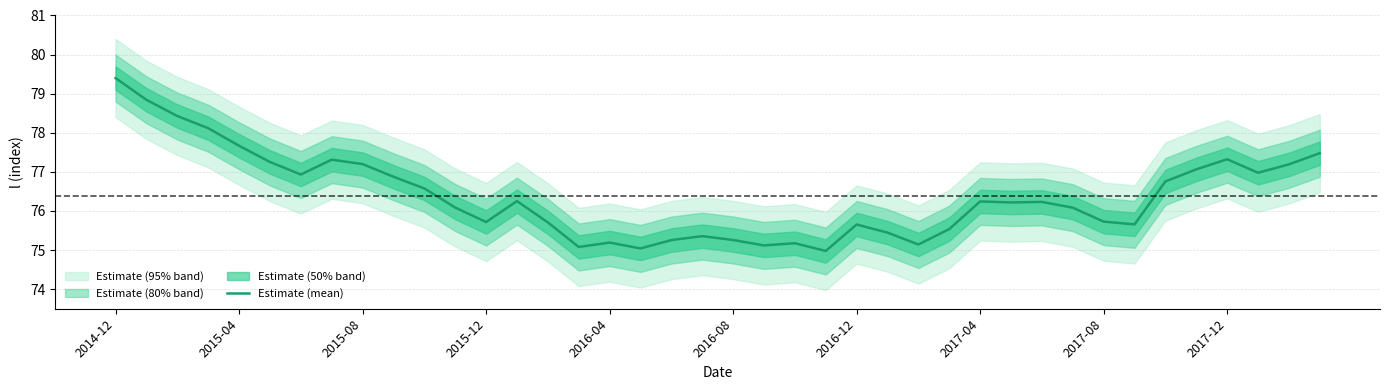

At which label does Estimate (mean) first exceed 76?

2014-12